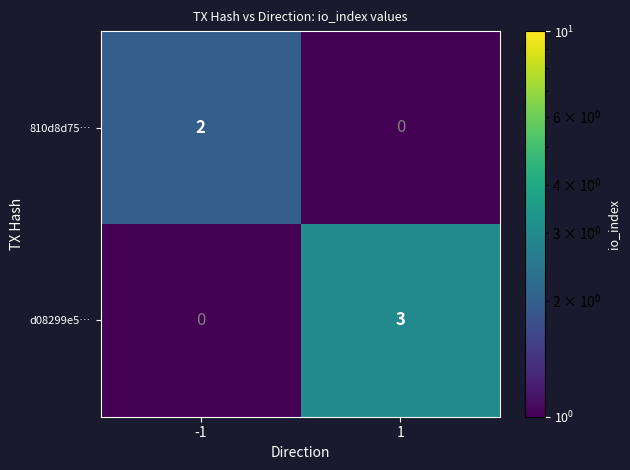

Is it true that d08299e5… equals 4 at 1?

False